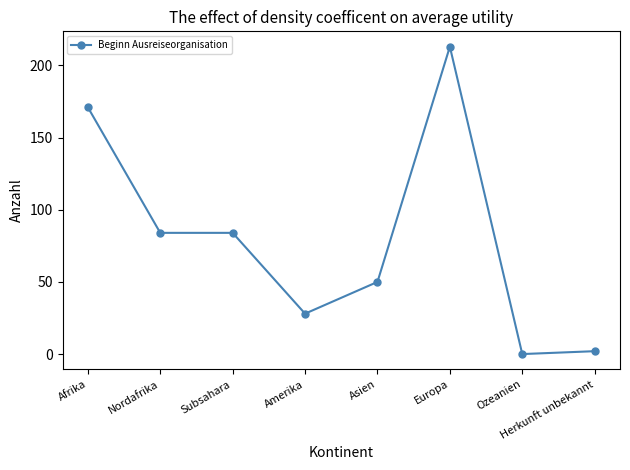

What is the label of the 5th point from the right?

Amerika